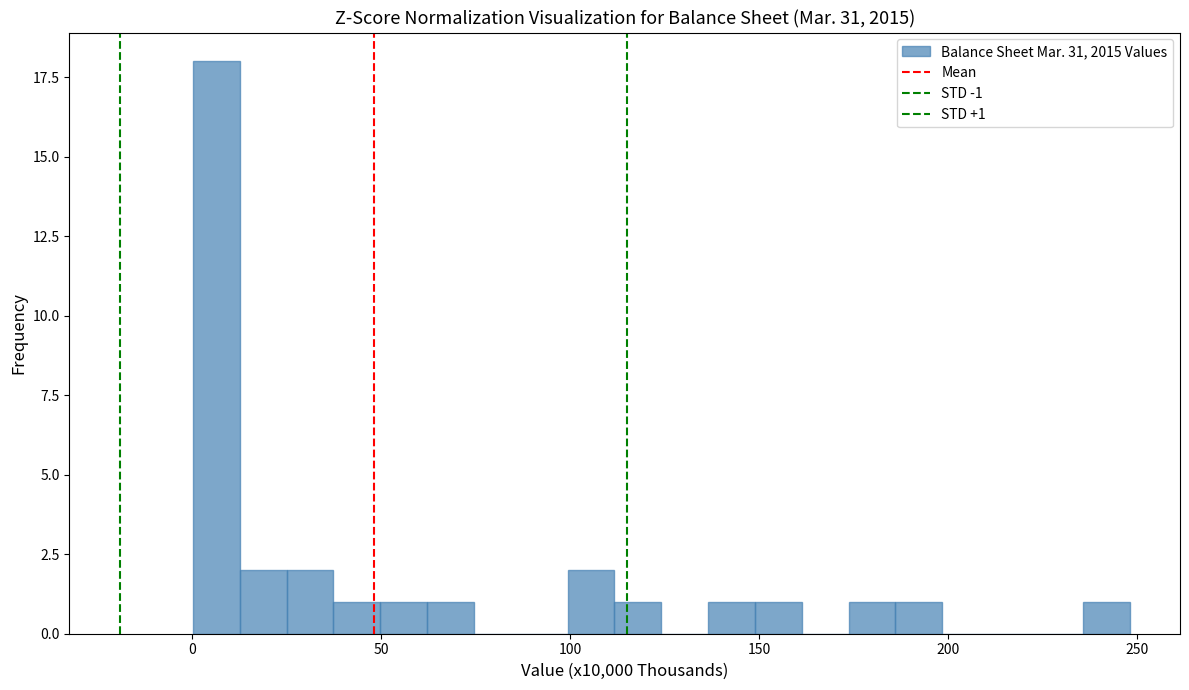

Read against the x-axis, roughly where is the centre of the tallest bar?

5